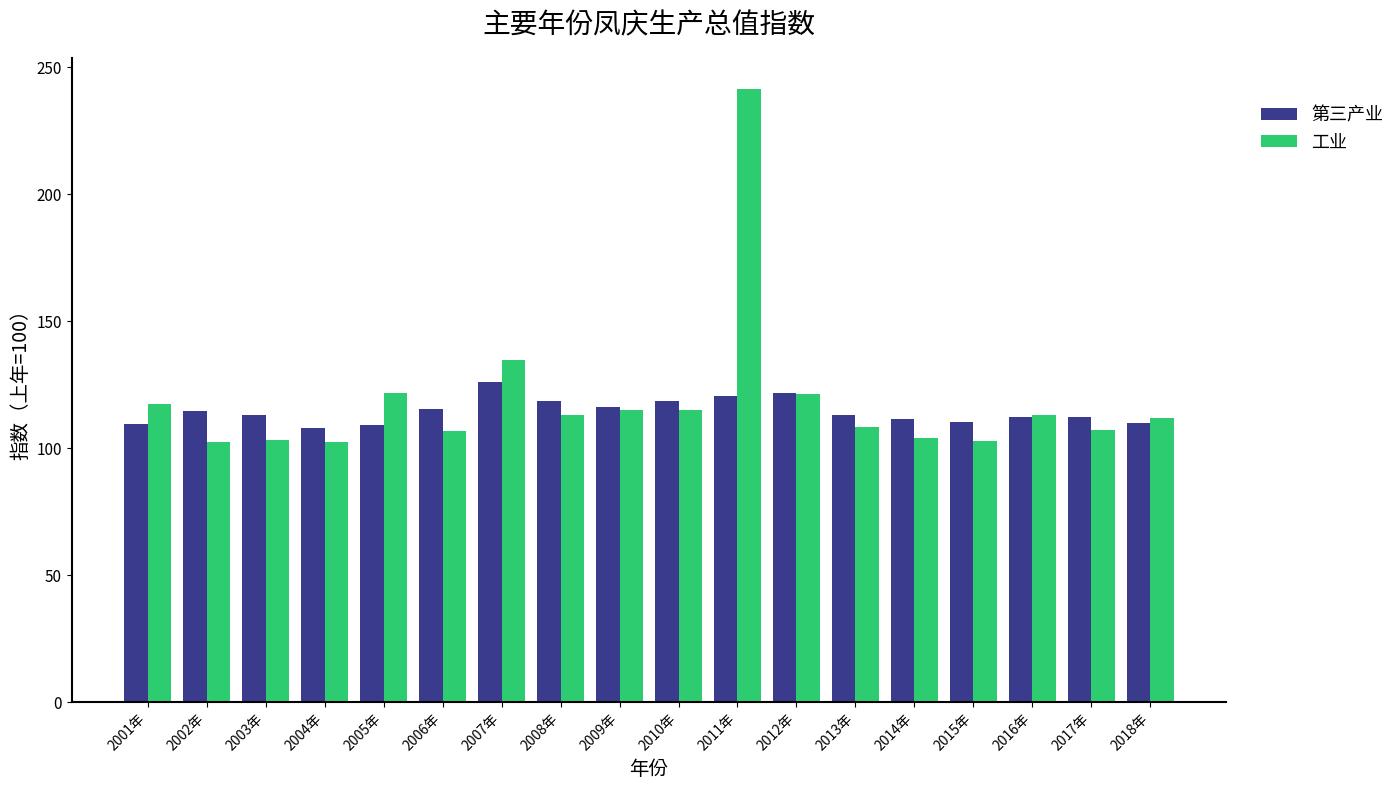

What is the difference between the second highest and minimum values in the 第三产业 series?

13.9